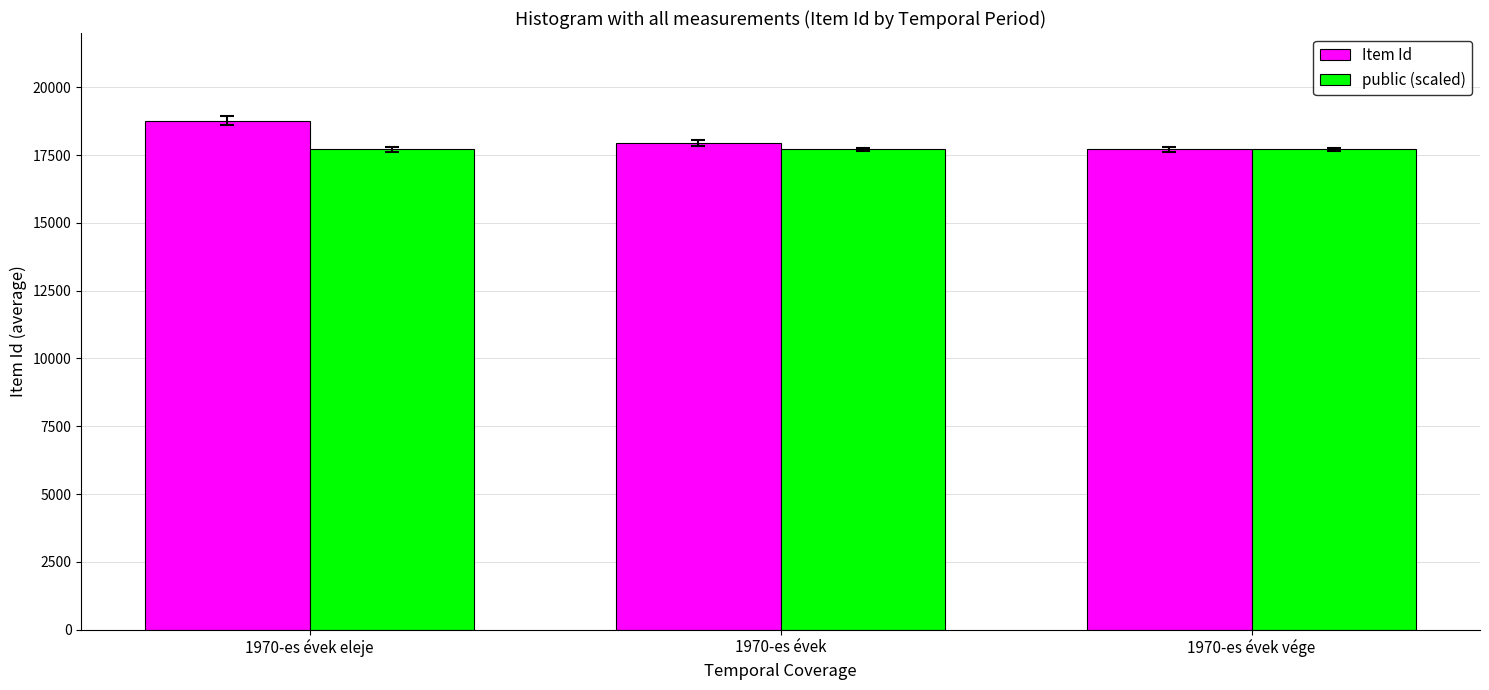

What is the smallest value displayed?

17711